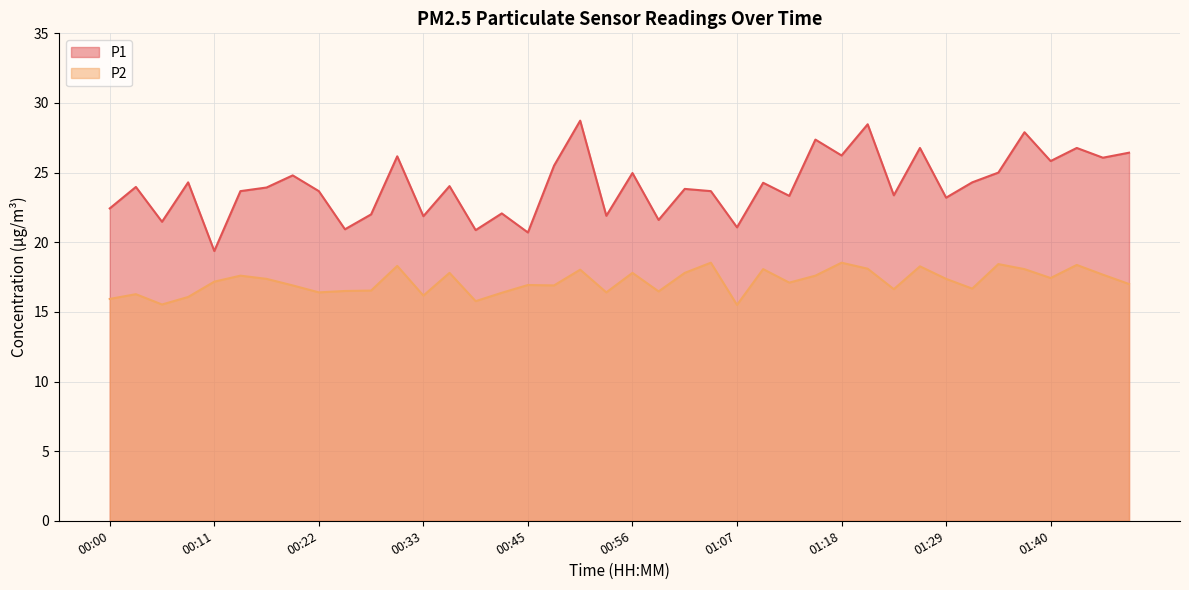

True or false: P1 and P2 intersect in this chart.

False